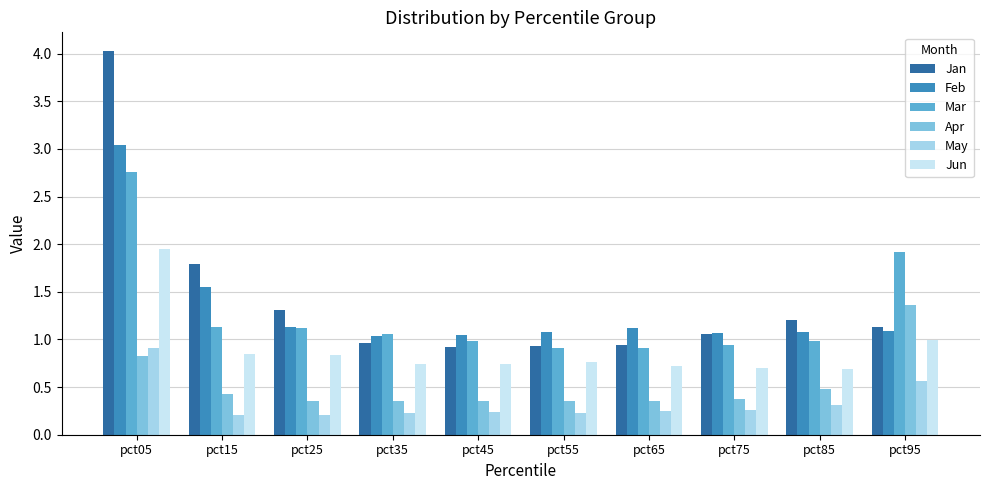

At which label does Jan reach its peak?

pct05